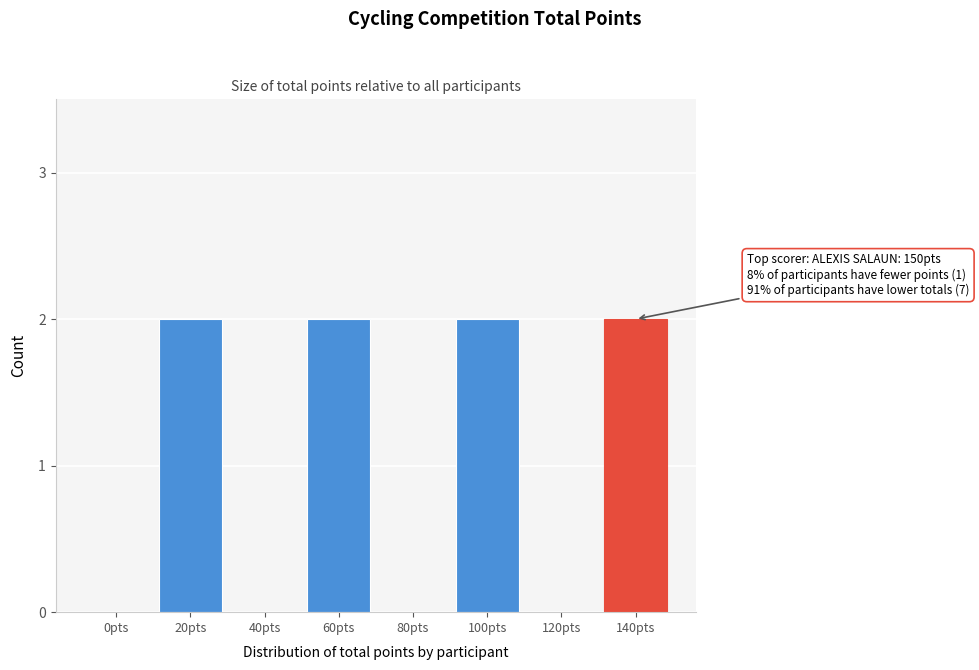

Reading left to right, what are all the values shown in this chart?

0pts=0	20pts=2	40pts=0	60pts=2	80pts=0	100pts=2	120pts=0	140pts=2